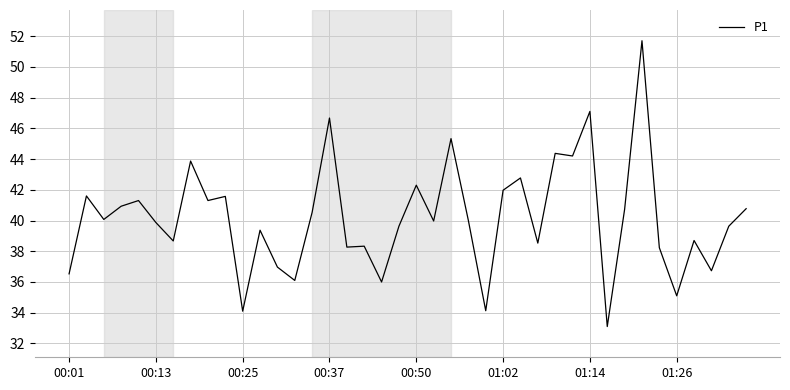

What is the difference between the maximum and minimum values?

18.6